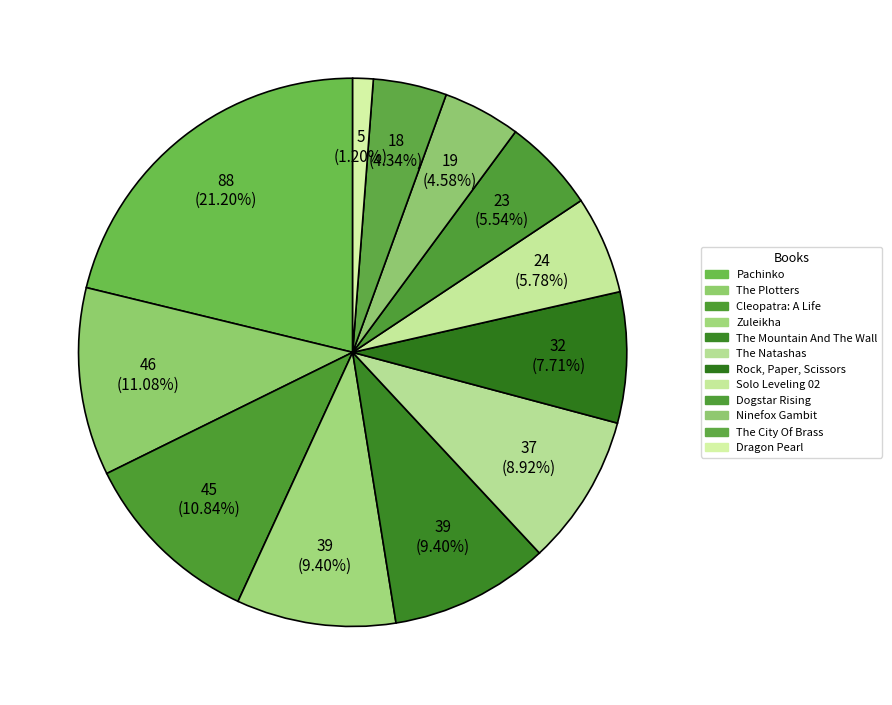

Is there a majority slice in this chart?

No